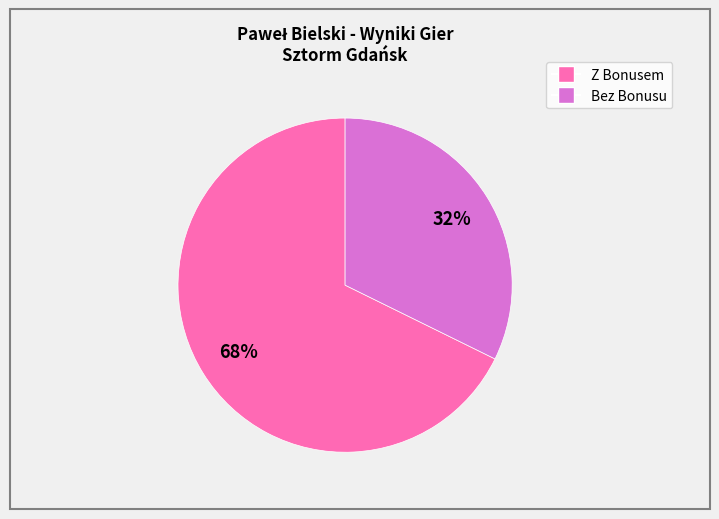

Does any single category account for the majority?

Yes